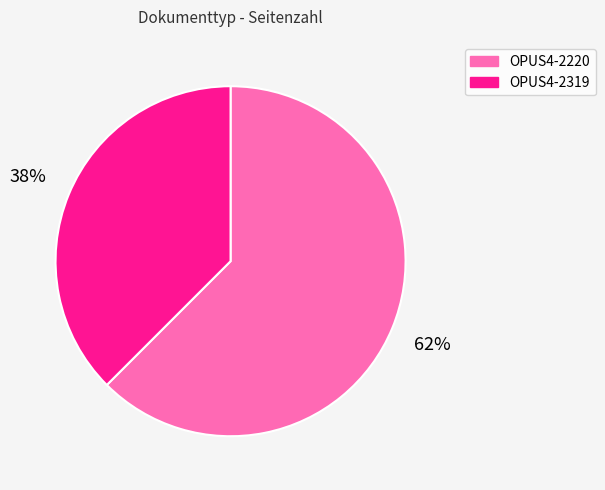

What is the ratio of the value at OPUS4-2319 to the value at OPUS4-2220?

0.6